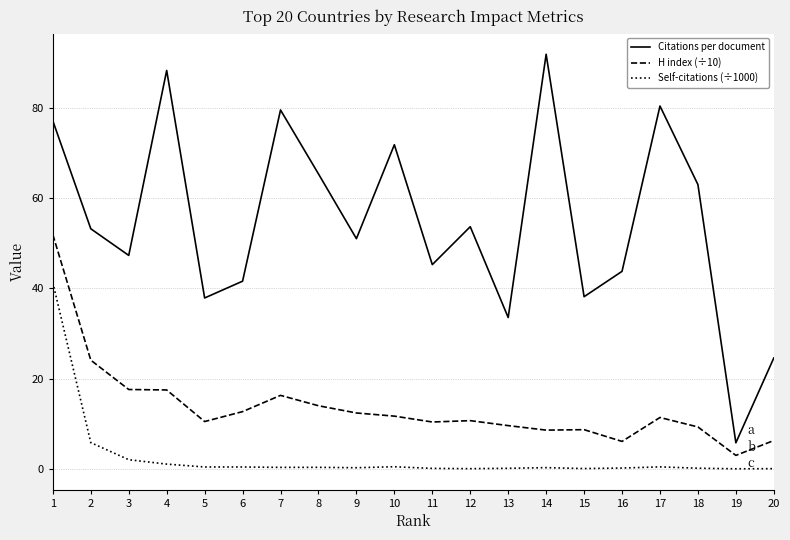

Rank the series at 5 from highest to lowest value.

Citations per document, H index (÷10), Self-citations (÷1000)